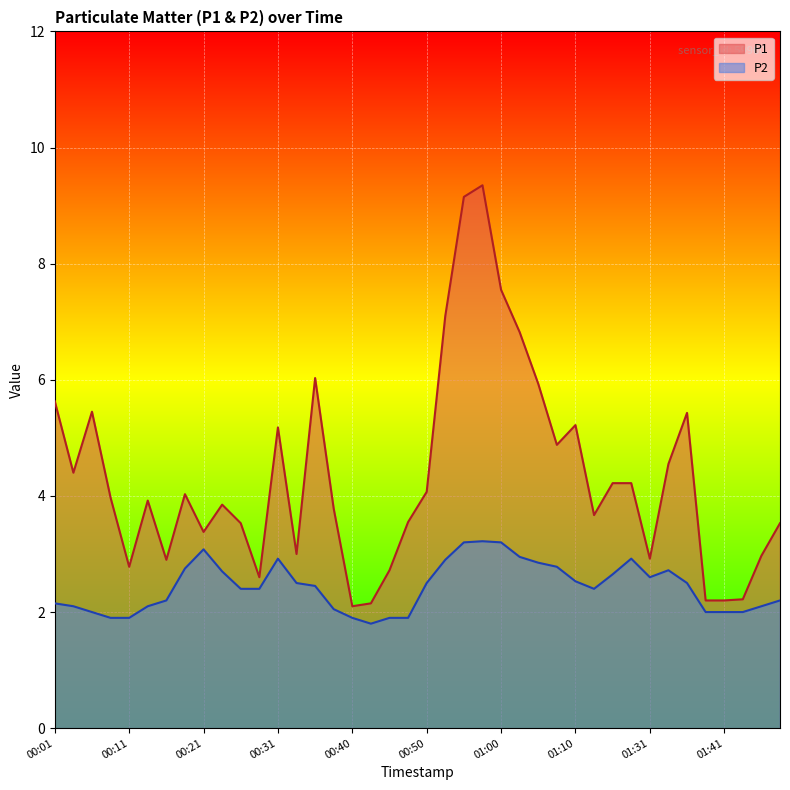

Where is P2 nearest to the value 2?

00:06